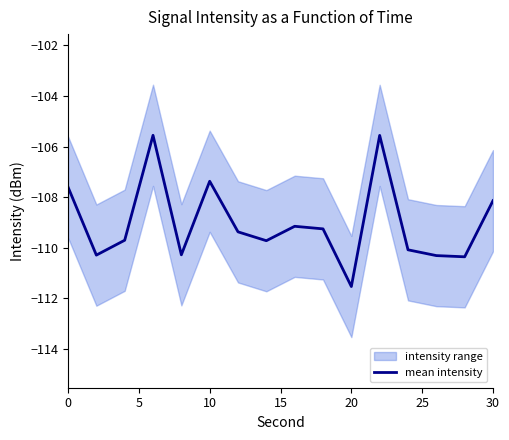

What is the lowest value of the mean intensity series?

-111.5